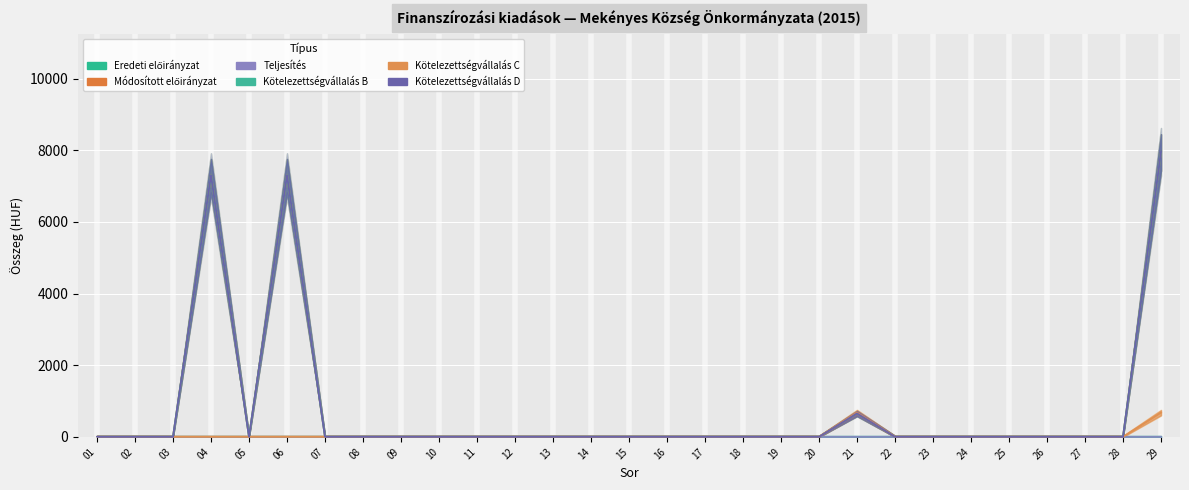

True or false: Kötelezettségvállalás B and Kötelezettségvállalás C cross at least once.

False